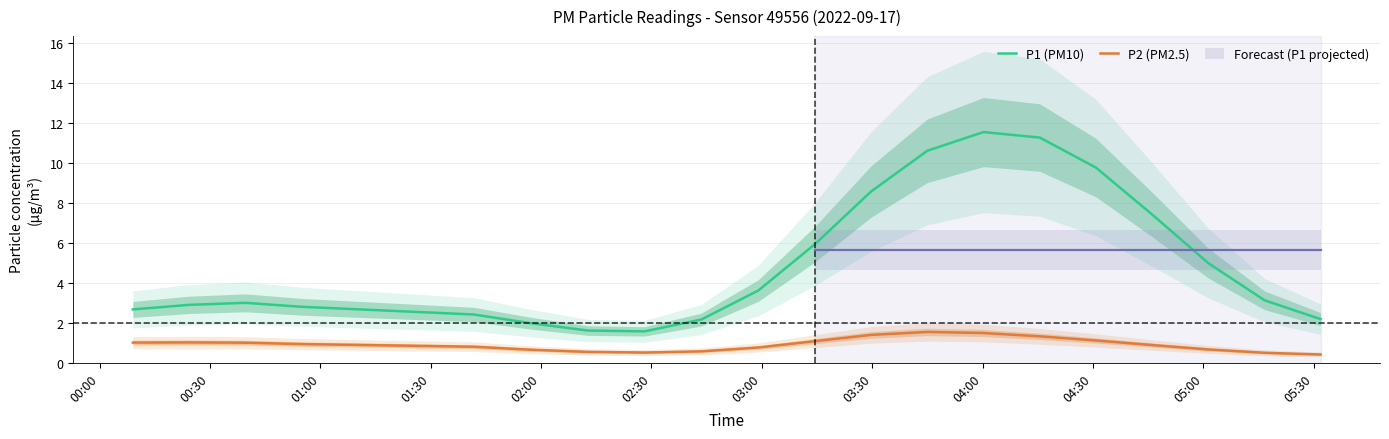

True or false: P2 (PM2.5) and P1 (PM10) cross at least once.

False